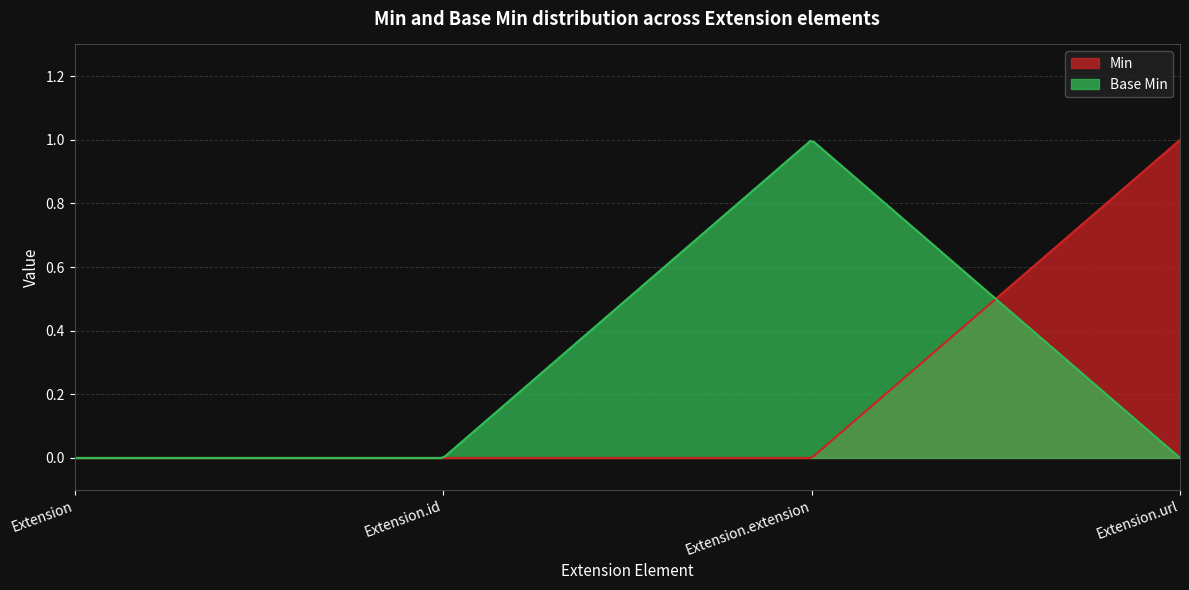

Which series has the widest spread of values?

Min